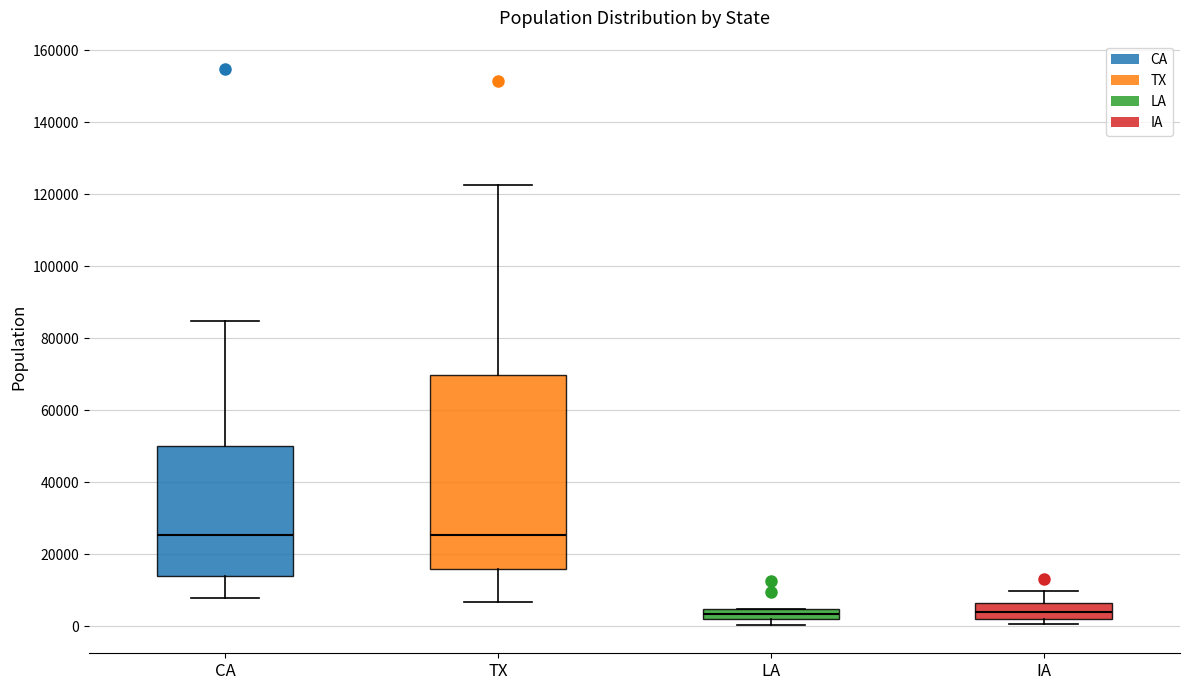

Which box is the tallest, from its lower edge to its upper edge?

TX